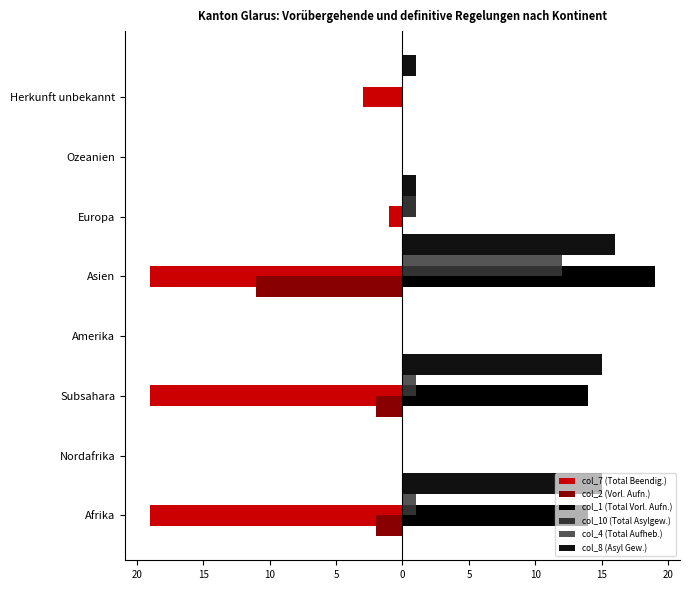

What is the value of the col_10 (Total Asylgew.) bar at the 6th from the left?

1